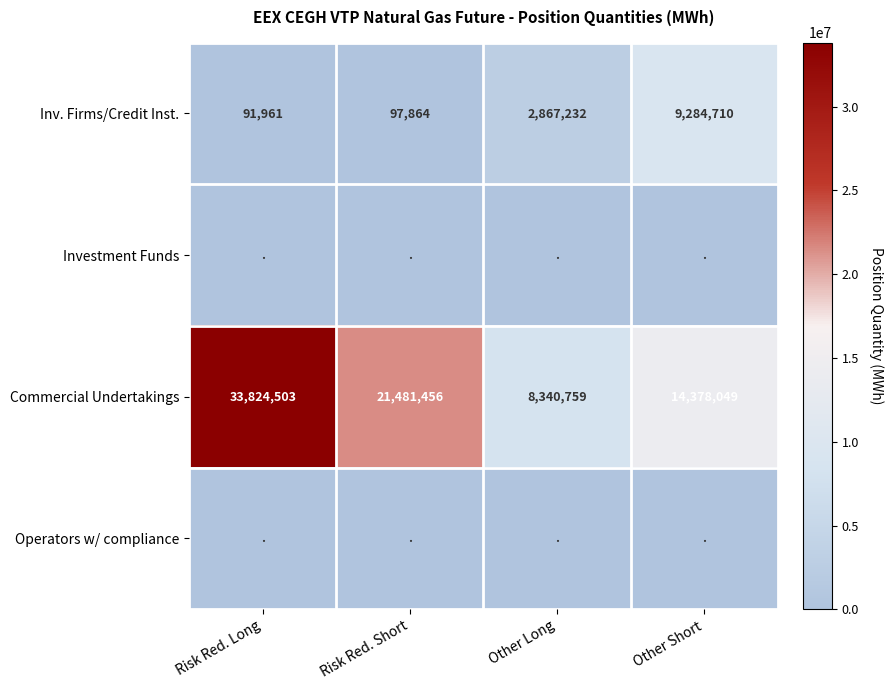

The Inv. Firms/Credit Inst. series shows 12492113 at Other Short. True or false?

False